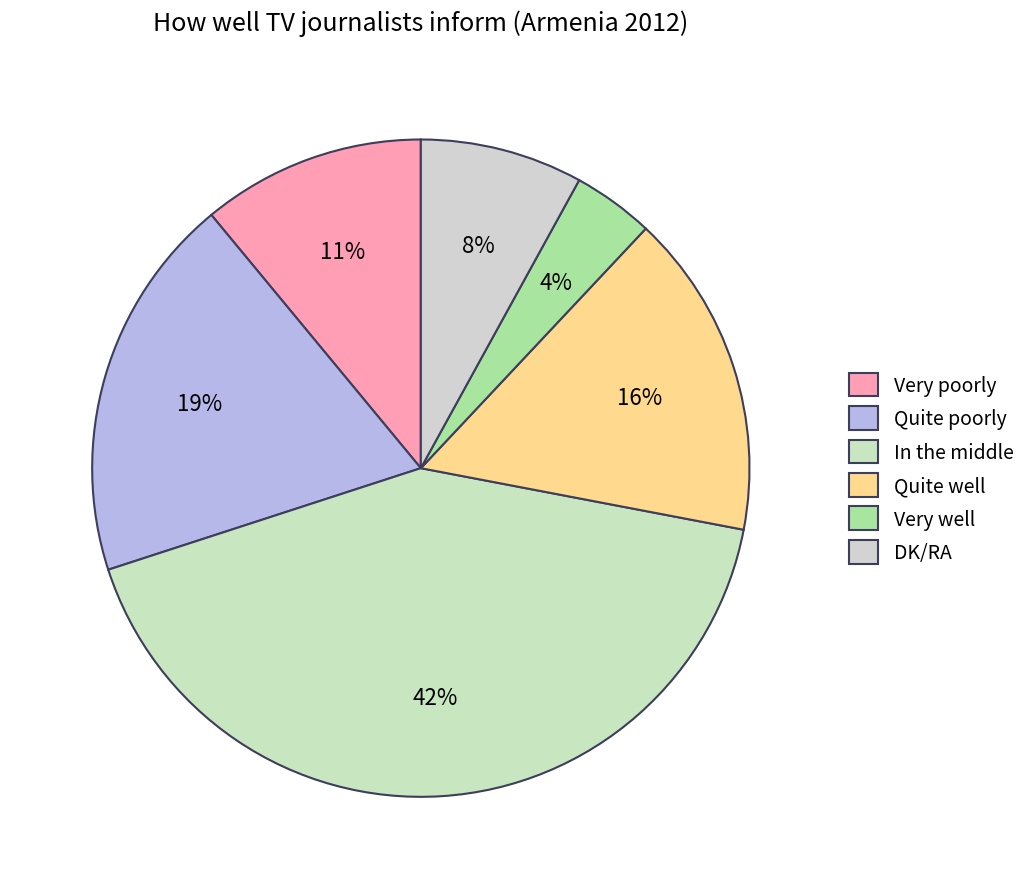

Is the sum of Very well and Quite poorly greater than half?

No